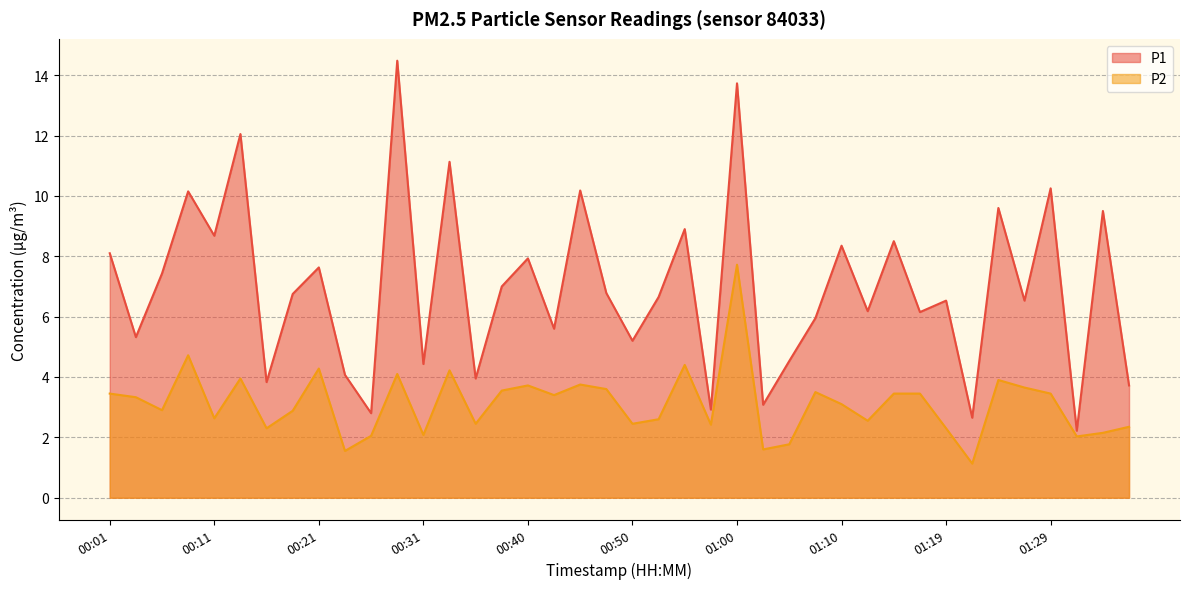

Reading left to right, what are all the values shown in this chart?

P1: 8.1	5.3	7.4	10.2	8.7	12.1	3.8	6.8	7.6	4.1	2.8	14.5	4.4	11.1	4.0	7.0	7.9	5.6	10.2	6.8	5.2	6.7	8.9	2.9	13.7	3.1	4.5	6.0	8.3	6.2	8.5	6.2	6.5	2.6	9.6	6.5	10.2	2.2	9.5	3.7
P2: 3.5	3.3	2.9	4.7	2.6	4.0	2.3	2.9	4.3	1.6	2.0	4.1	2.1	4.2	2.5	3.5	3.7	3.4	3.8	3.6	2.5	2.6	4.4	2.4	7.7	1.6	1.8	3.5	3.1	2.5	3.5	3.5	2.3	1.1	3.9	3.6	3.5	2.0	2.1	2.4